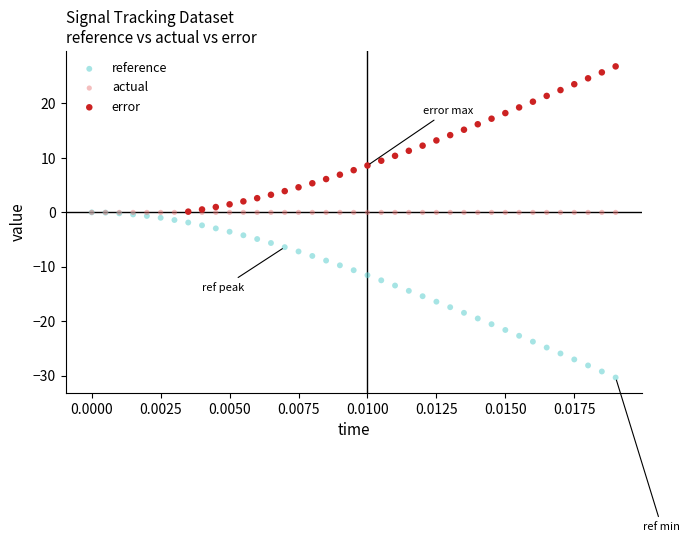

Which series reaches the maximum Y coordinate?

error